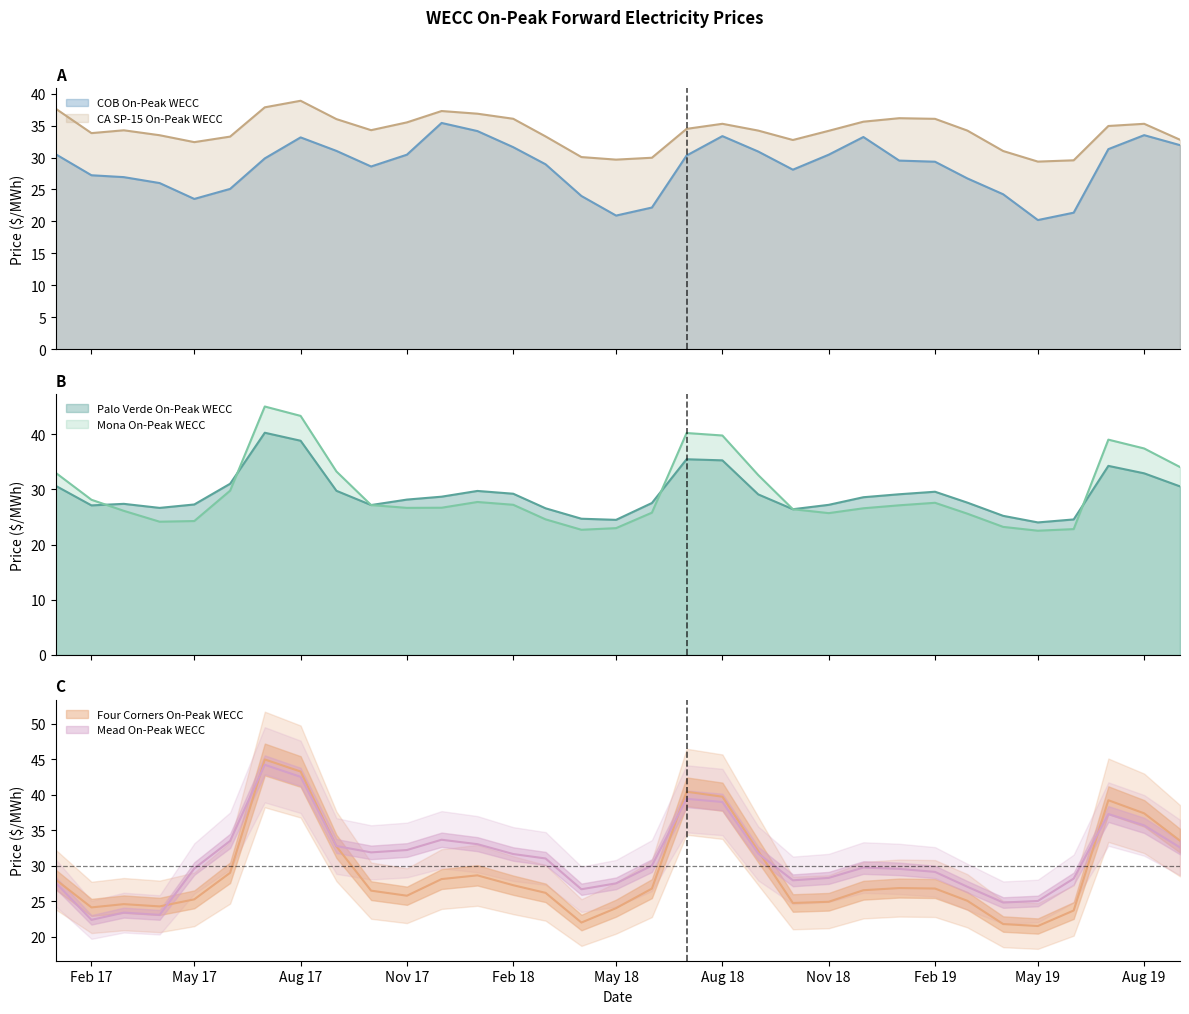

How many data points in CA SP-15 On-Peak WECC are above 34?

20